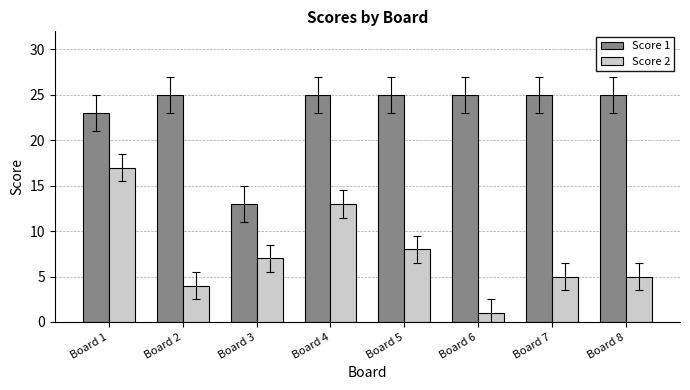

What is the greatest value displayed?

25